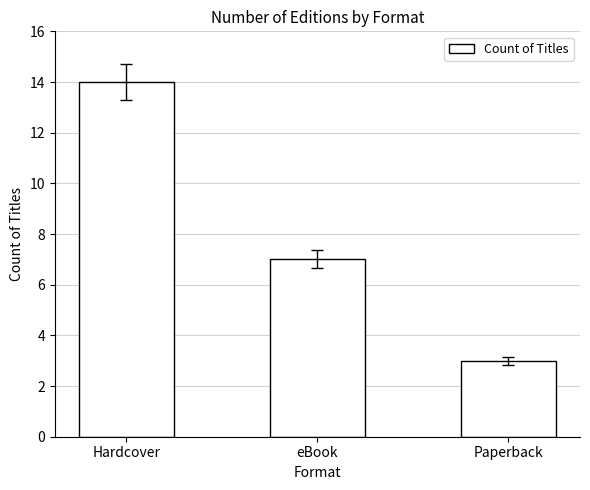

How many categories are shown in the chart?

3